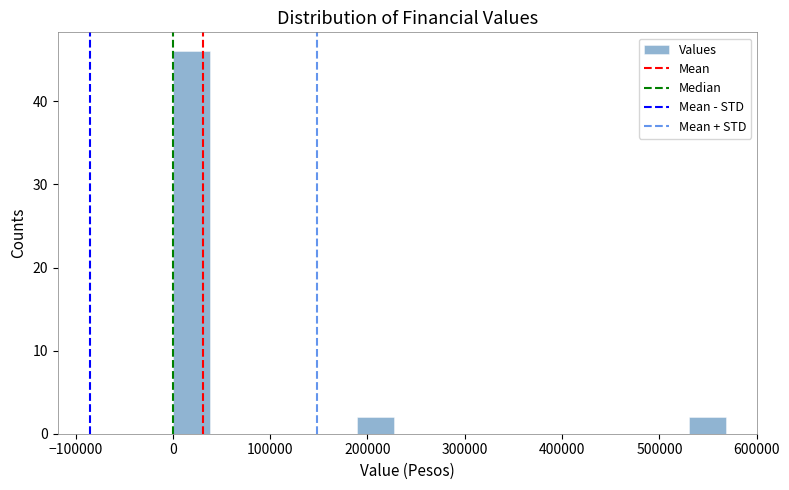

Read against the x-axis, roughly where is the centre of the tallest bar?

20000